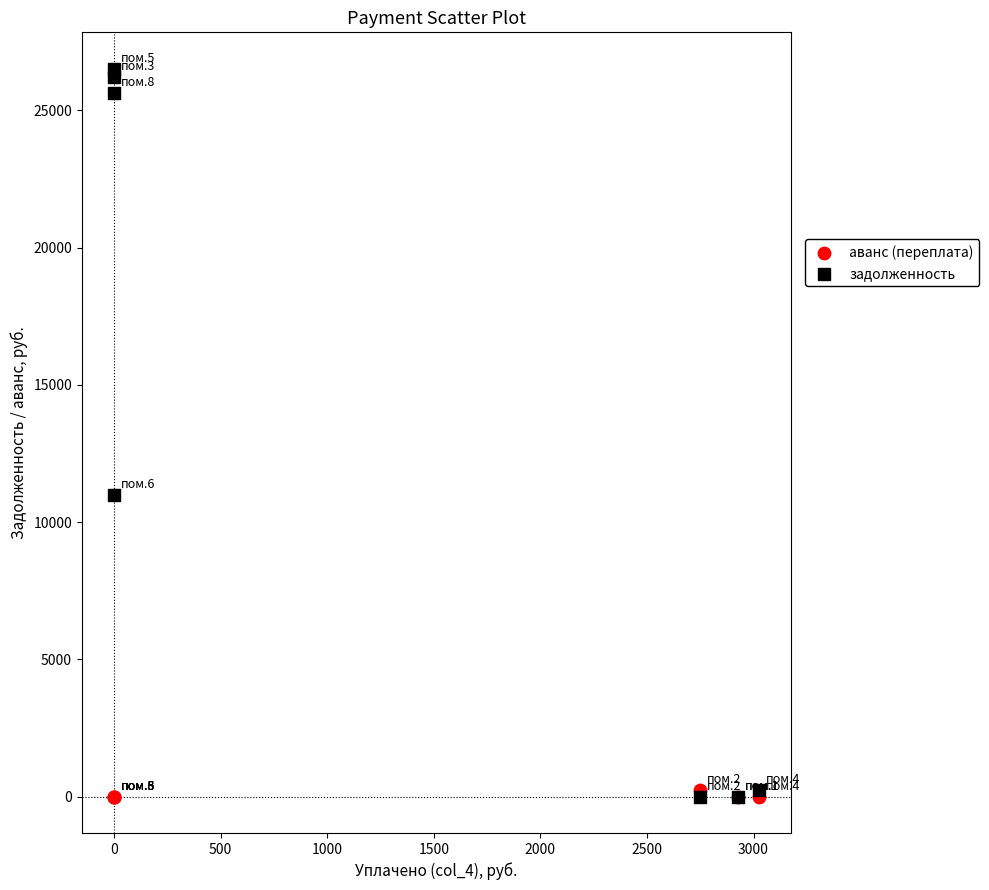

In the задолженность series, what Y value is closest to 13257?

10992.5